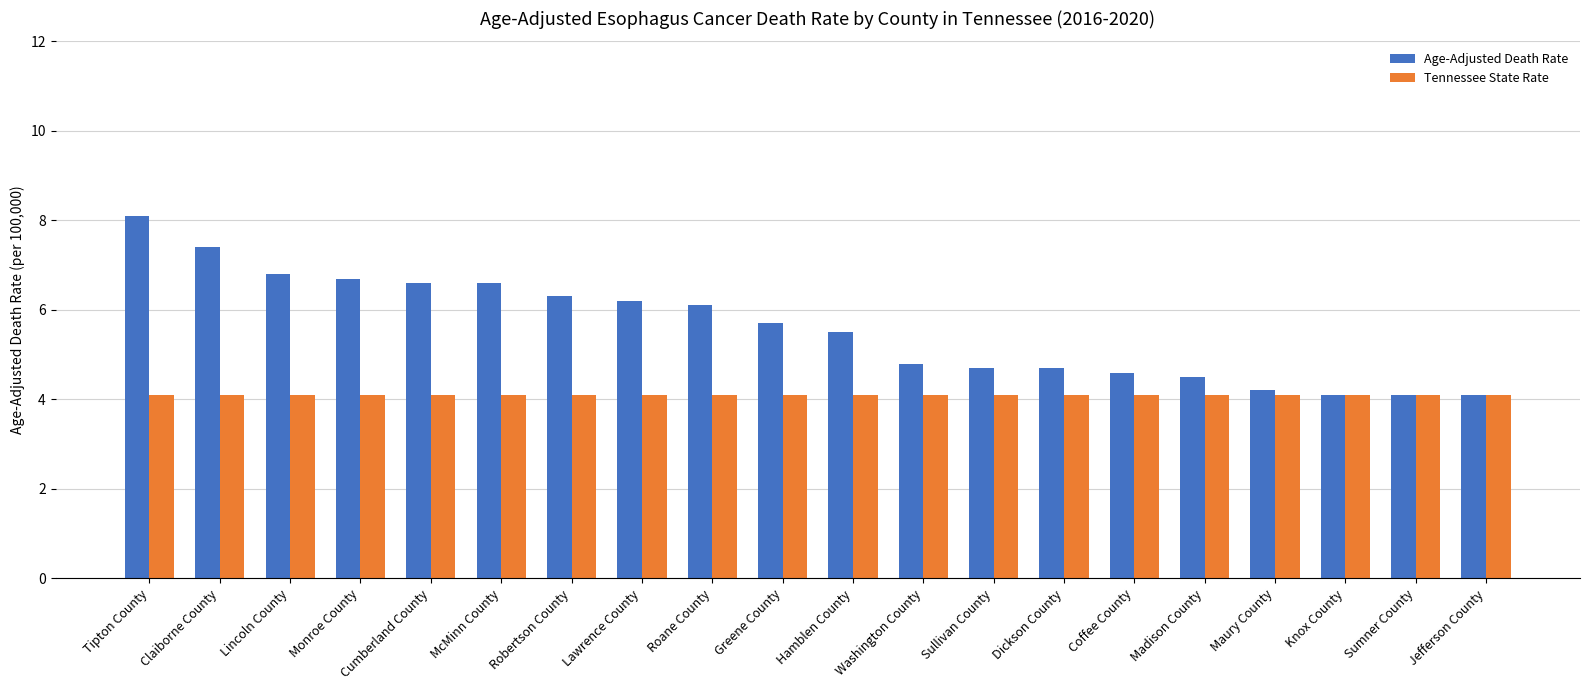

How many values in the Age-Adjusted Death Rate series are below 5?

9